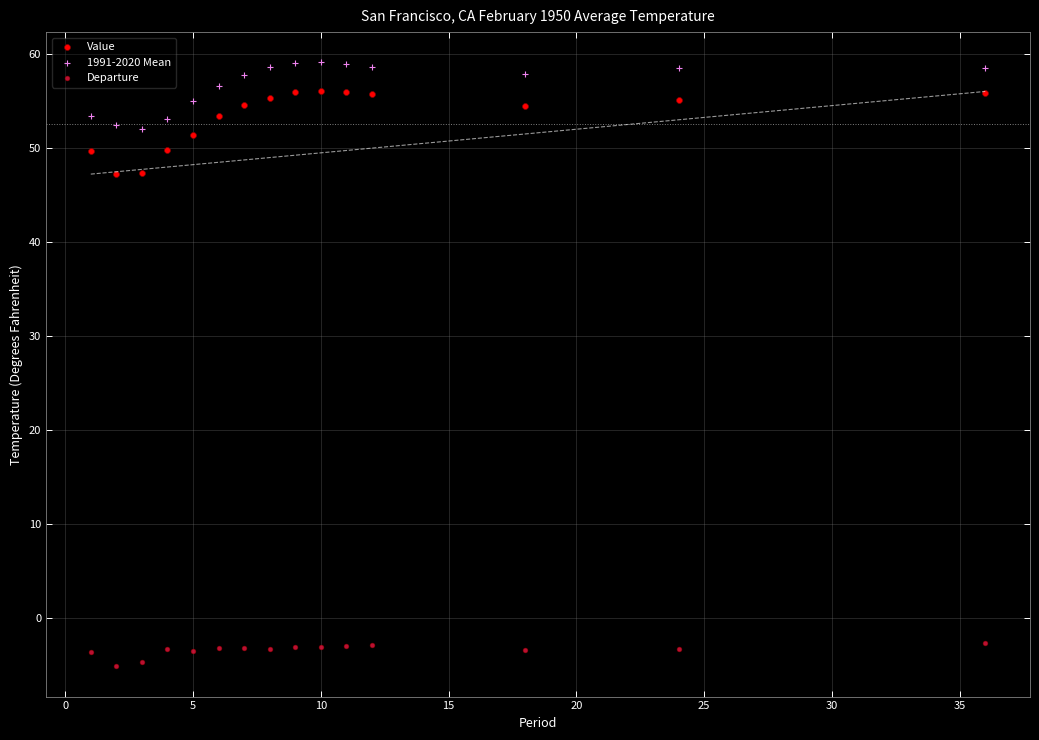

Which series reaches the minimum Y coordinate?

Departure